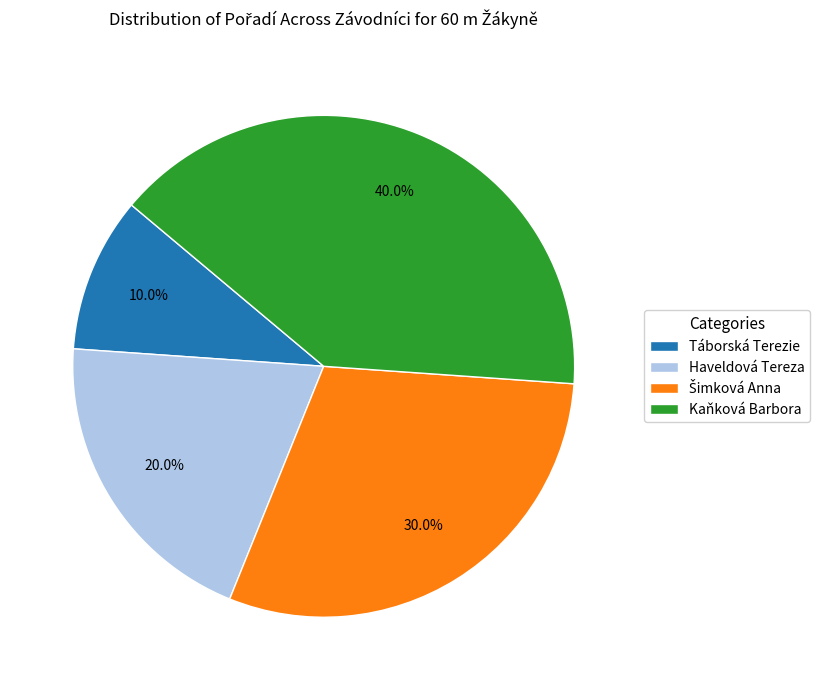

Does Haveldová Tereza account for over 50% of the chart?

No